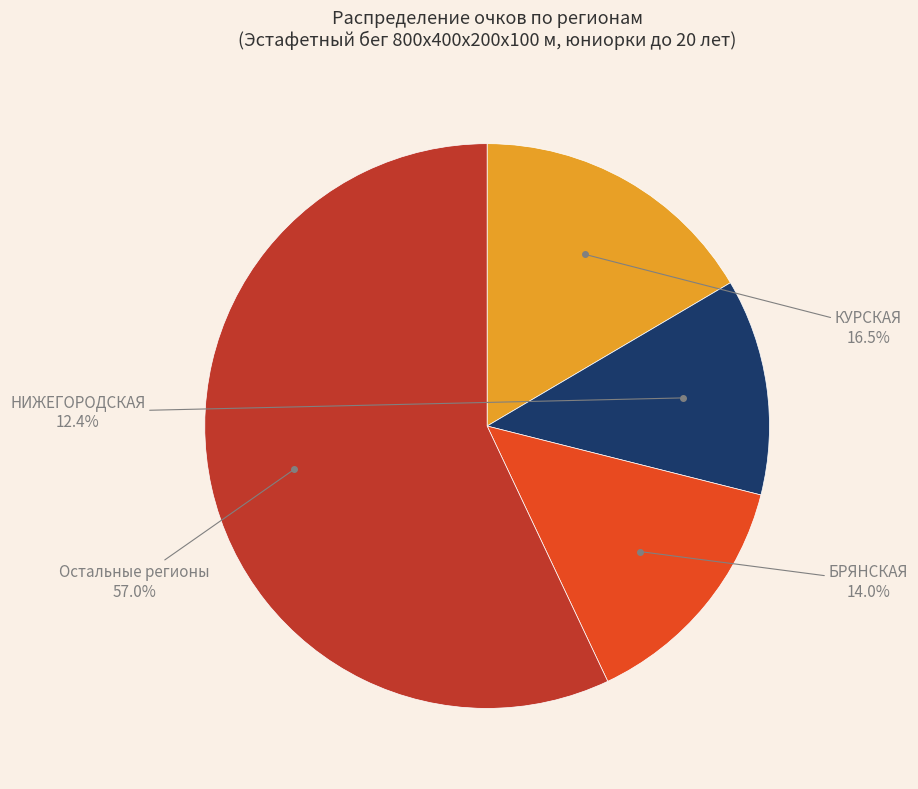

Does any single category account for the majority?

Yes